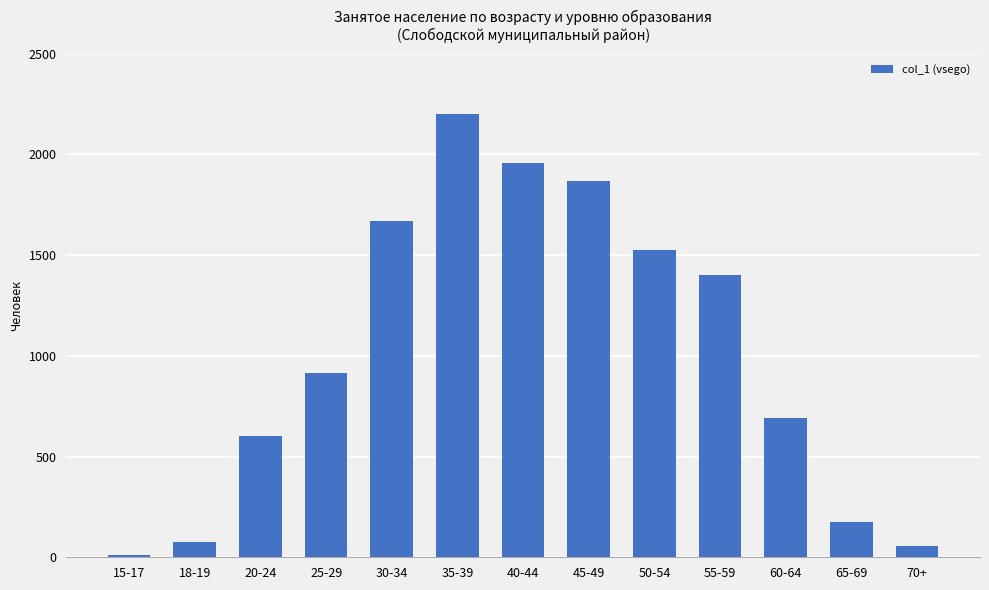

What is the value of the 3rd bar from the left?

601